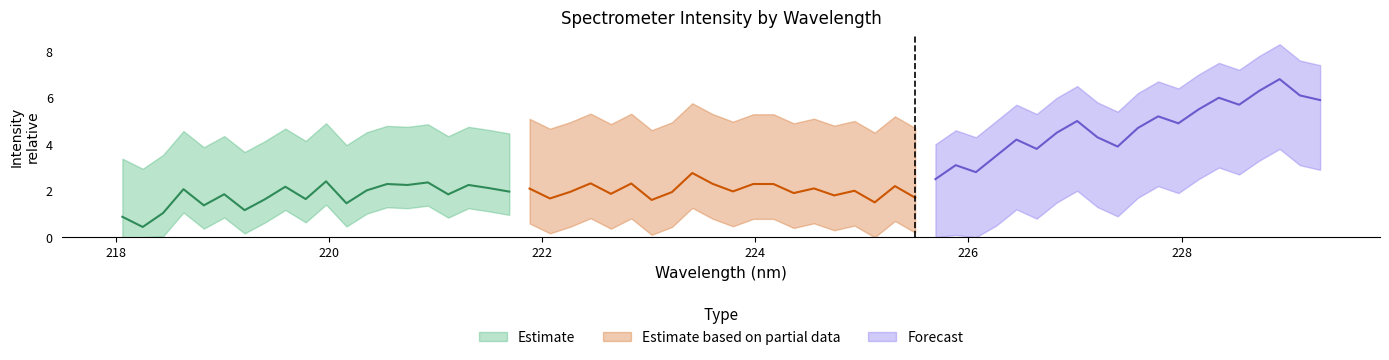

Reading left to right, what are all the values shown in this chart?

Estimate: 0.9	0.4	1.0	2.1	1.4	1.9	1.2	1.6	2.2	1.6	2.4	1.5	2.0	2.3	2.2	2.4	1.8	2.2	2.1	2.0
Estimate based on partial data: 2.1	1.7	2.0	2.3	1.9	2.3	1.6	1.9	2.8	2.3	2.0	2.3	2.3	1.9	2.1	1.8	2.0	1.5	2.2	1.7
Forecast: 2.5	3.1	2.8	3.5	4.2	3.8	4.5	5.0	4.3	3.9	4.7	5.2	4.9	5.5	6.0	5.7	6.3	6.8	6.1	5.9